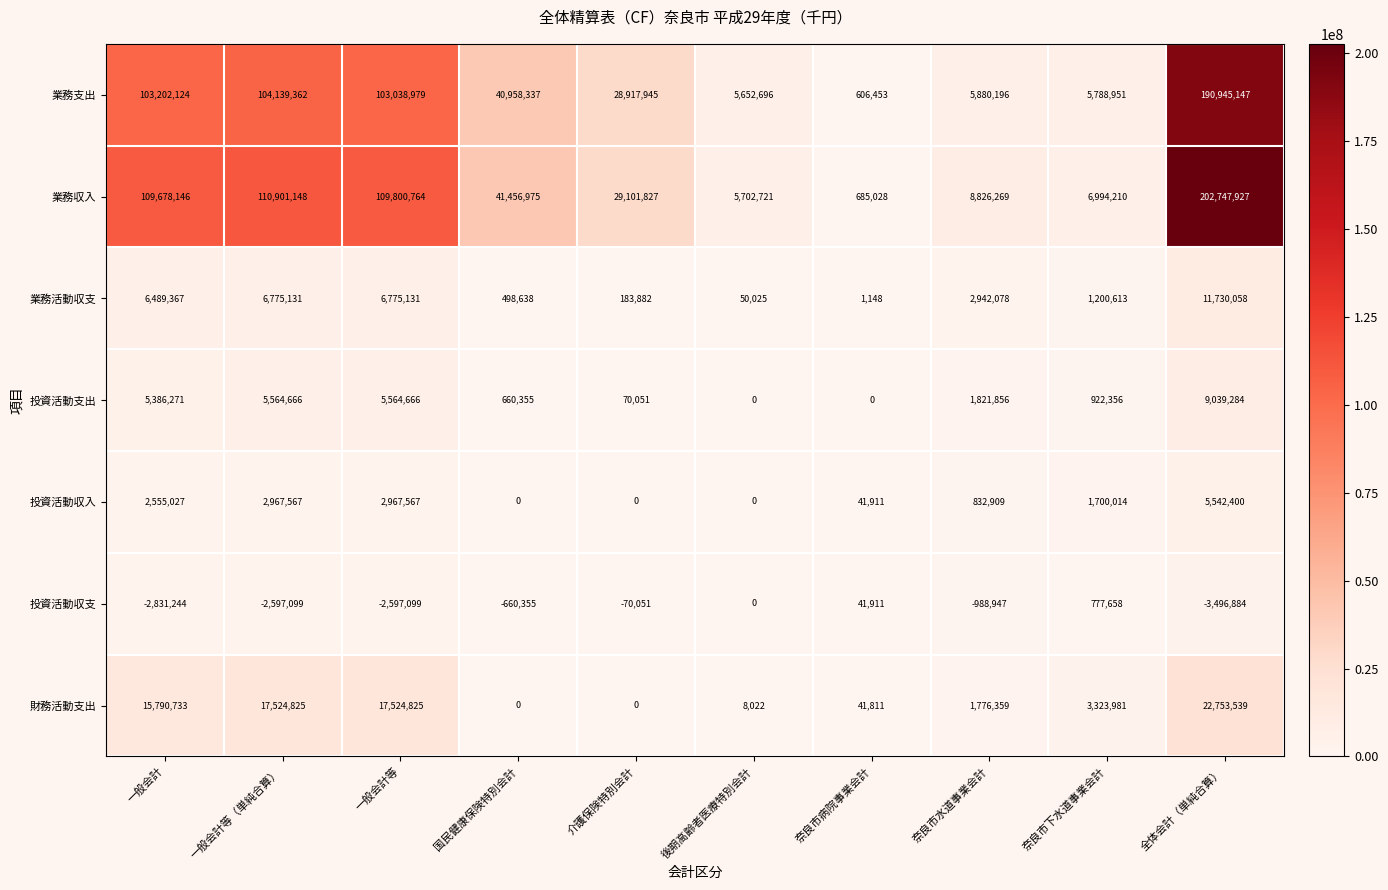

The 投資活動支出 series shows 922356 at 奈良市下水道事業会計. True or false?

True